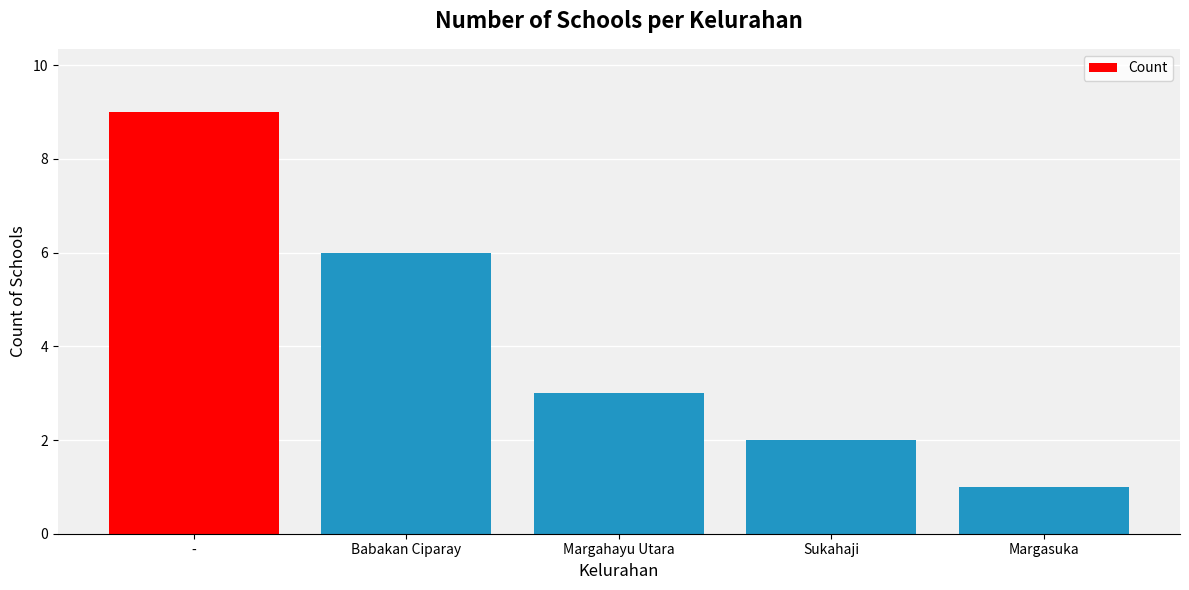

What is the change in value from - to Margahayu Utara?

-6